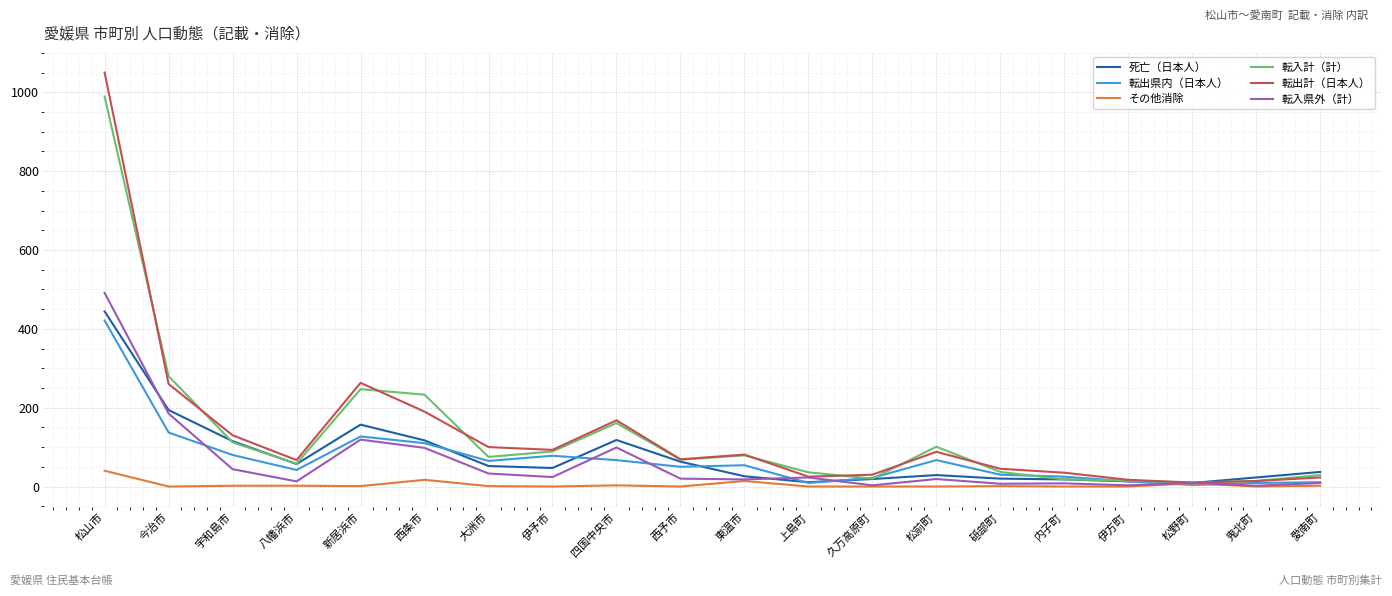

What is the approximate value of 転入計（計） at 松山市?

989